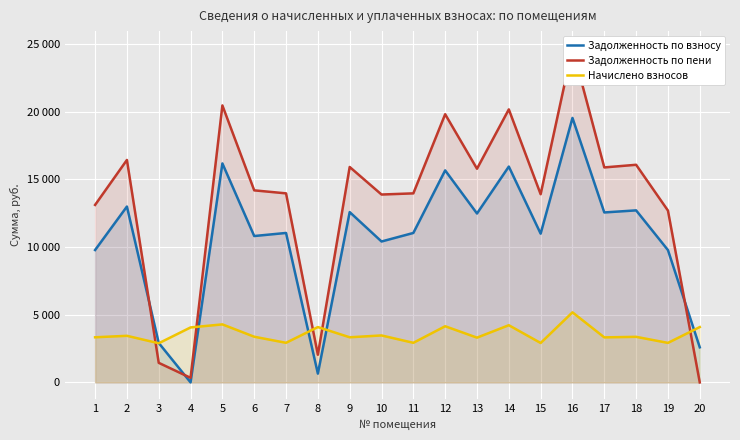

How many intersections are there between Начислено взносов and Задолженность по взносу?

5